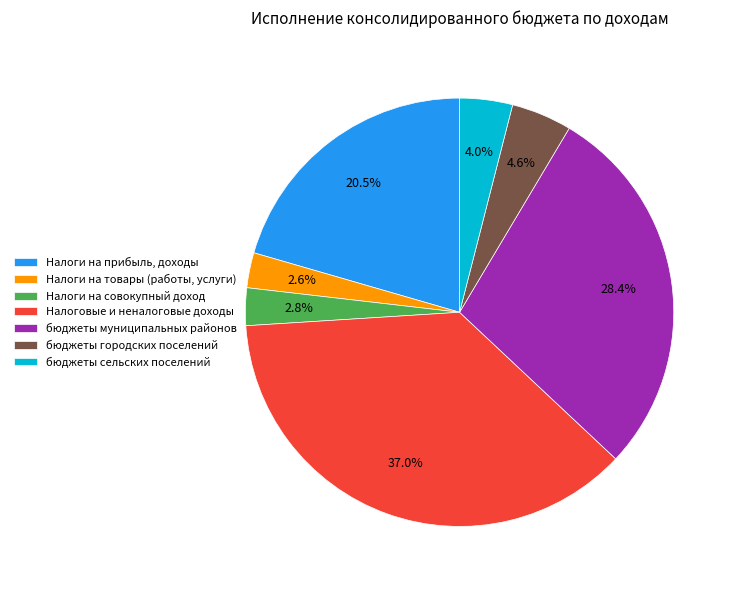

To the nearest percent, what is the combined percentage of Налоги на прибыль, доходы and бюджеты муниципальных районов?

49%